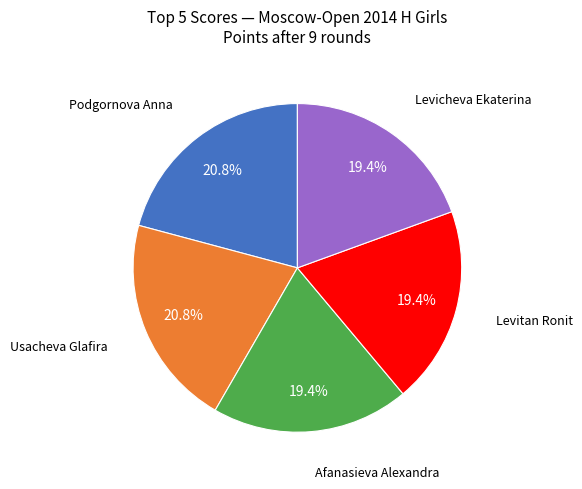

How many slices are in this pie chart?

5